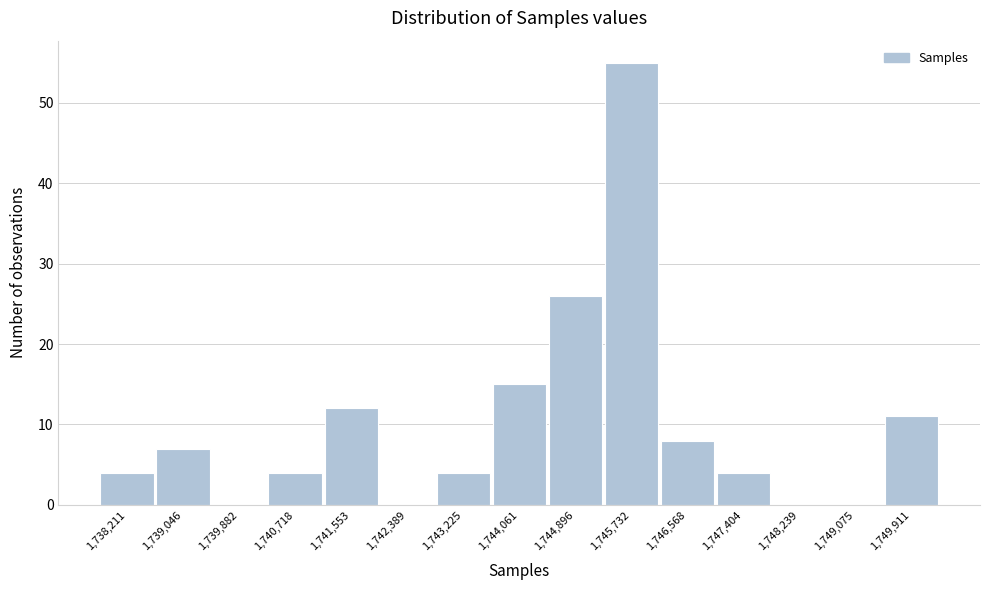

Reading right to left, list all the values displayed in this chart.

1,749,911=11	1,749,075=0	1,748,239=0	1,747,404=4	1,746,568=8	1,745,732=55	1,744,896=26	1,744,061=15	1,743,225=4	1,742,389=0	1,741,553=12	1,740,718=4	1,739,882=0	1,739,046=7	1,738,211=4